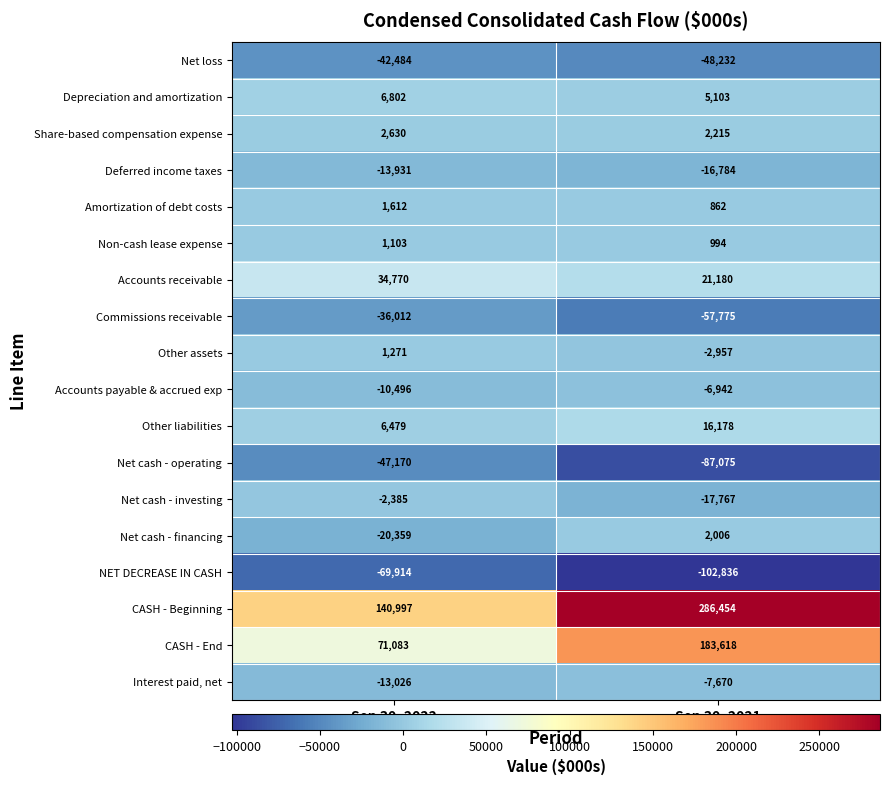

What is the approximate value of Net cash - financing at Sep 30, 2021?

2006